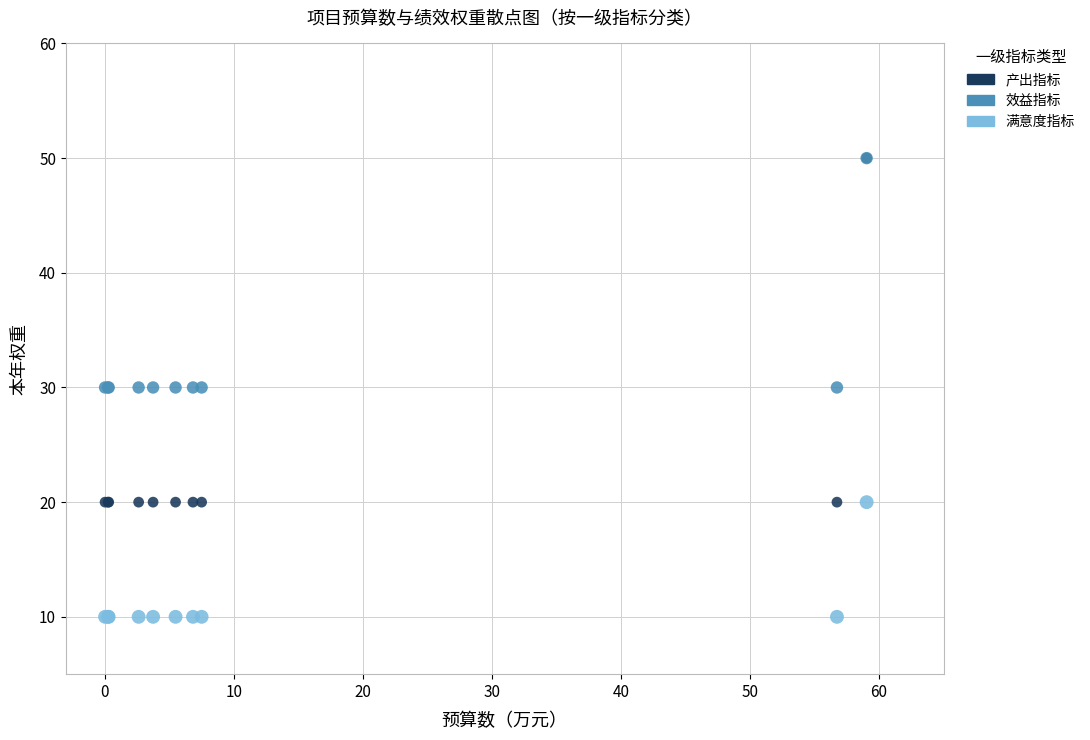

What are all the series names shown in the legend?

产出指标, 效益指标, 满意度指标